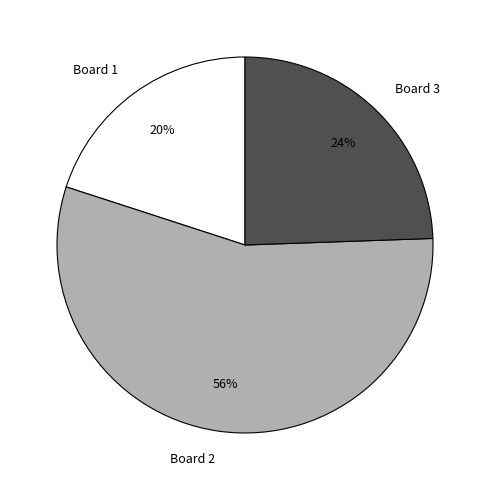

Is Board 2 the majority of the pie?

Yes